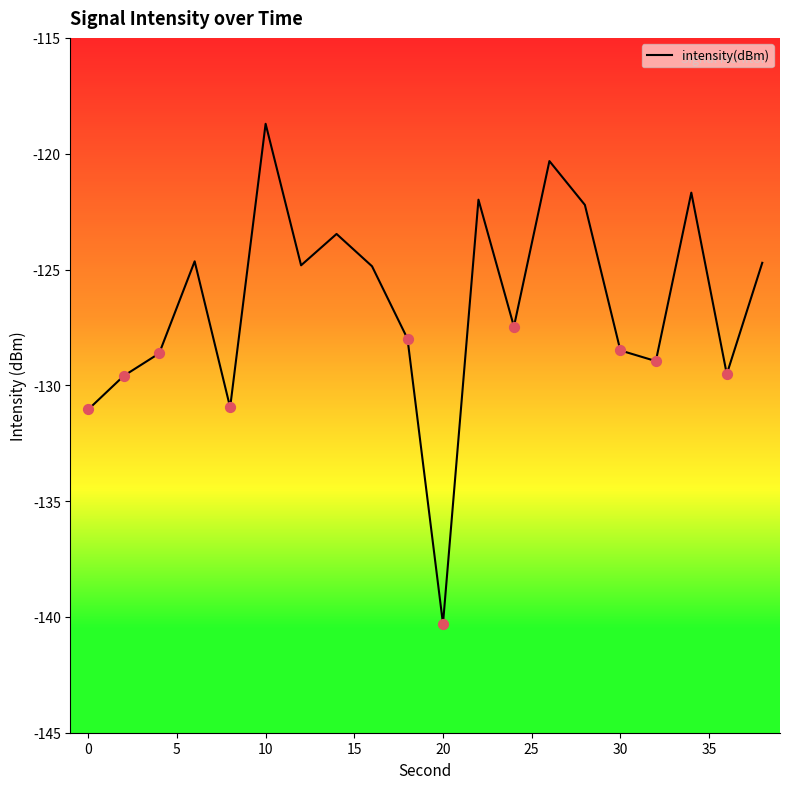

What is the difference between the maximum and minimum values?

21.6